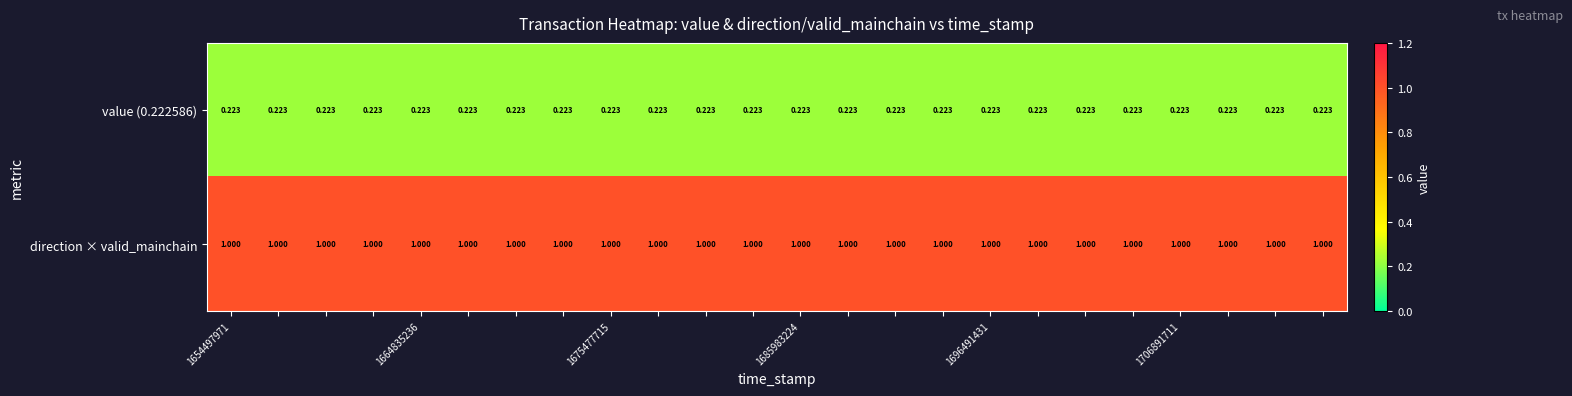

Which series has the largest total across all categories?

direction × valid_mainchain